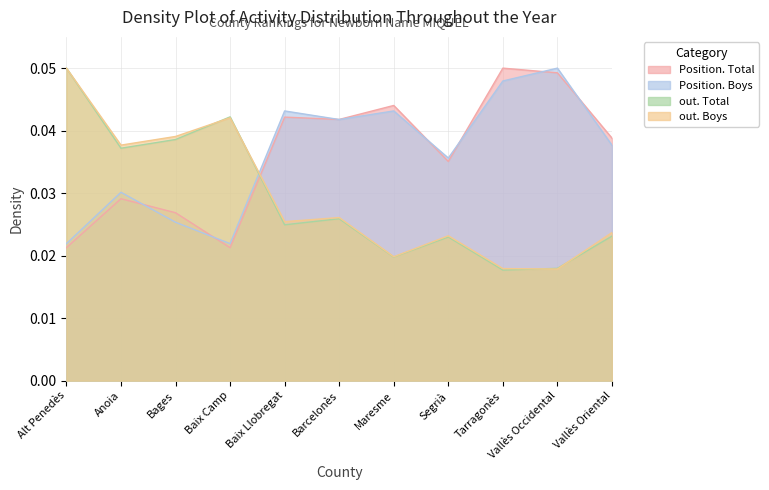

The out. Boys series shows 0.1 at Bages. True or false?

False